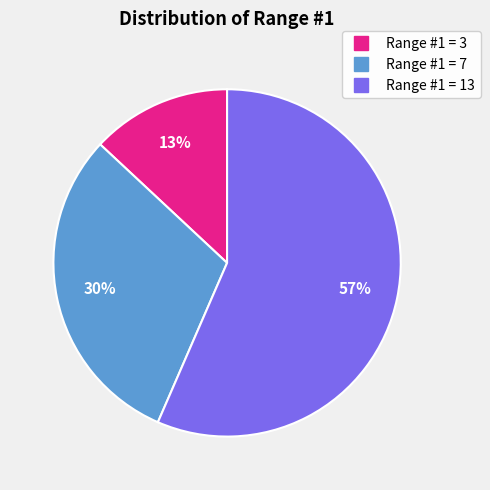

Is there any slice that represents more than half of the pie?

Yes